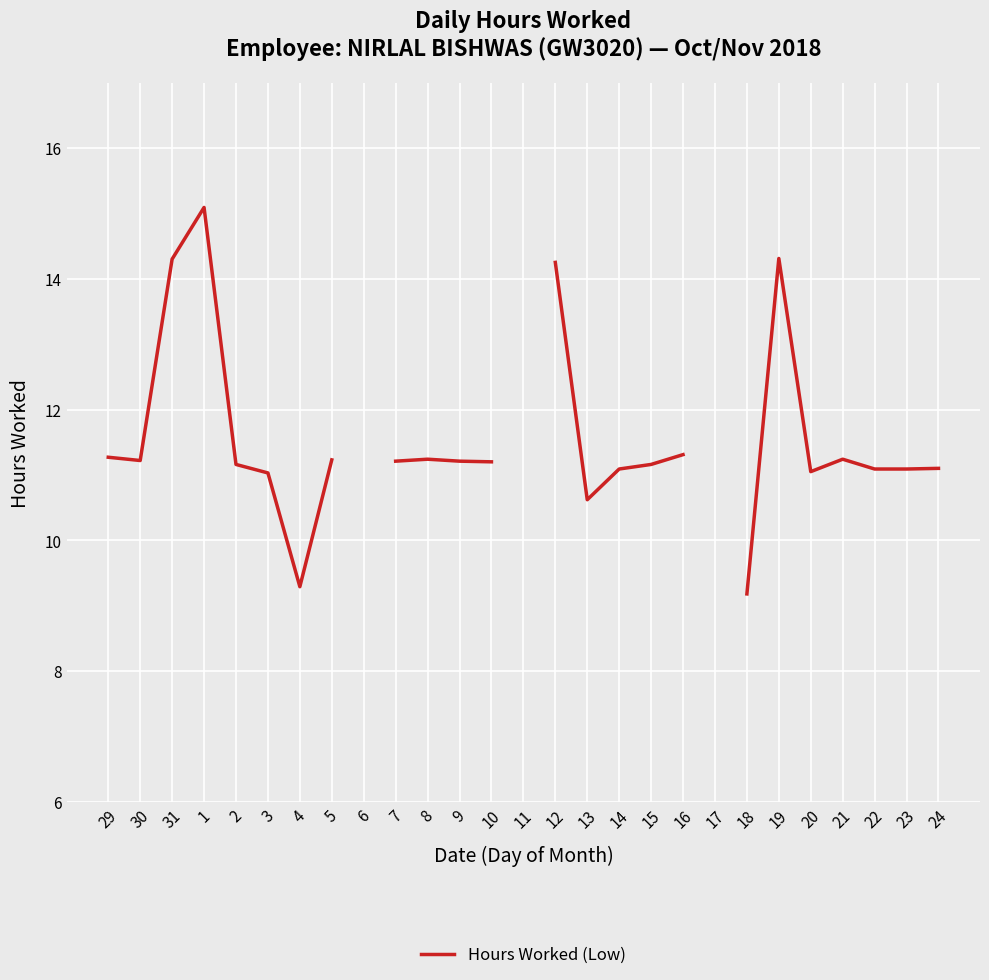

Read the value at 9.

11.2